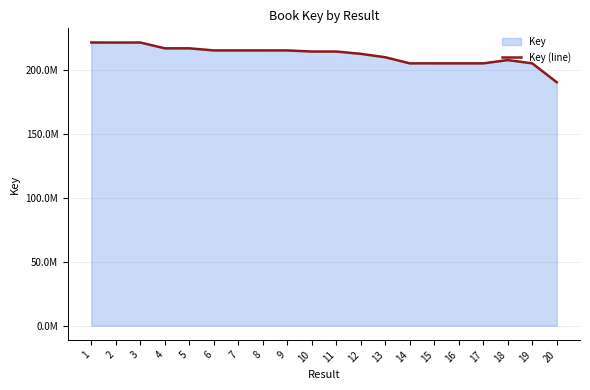

The value at 9 is 215306224. True or false?

True